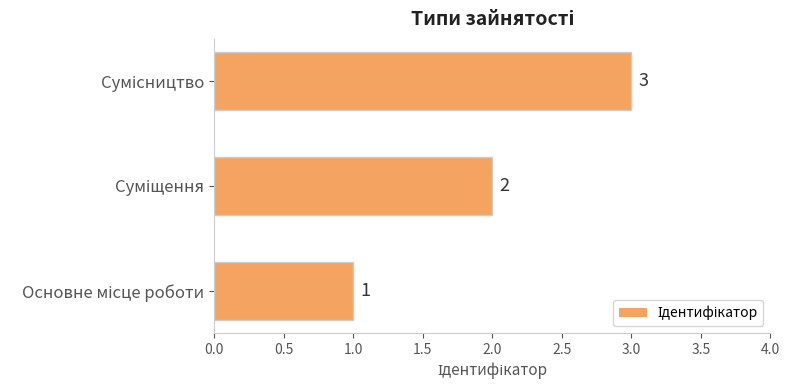

What is the greatest value displayed?

3